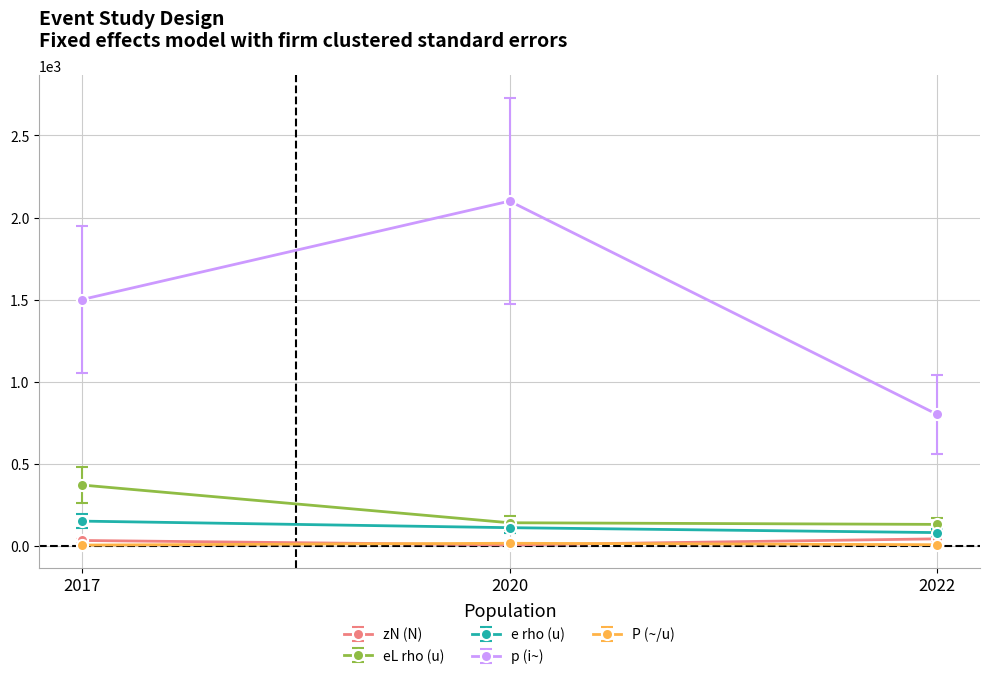

Which series changed the most between 2017 and 2022?

p (i~)